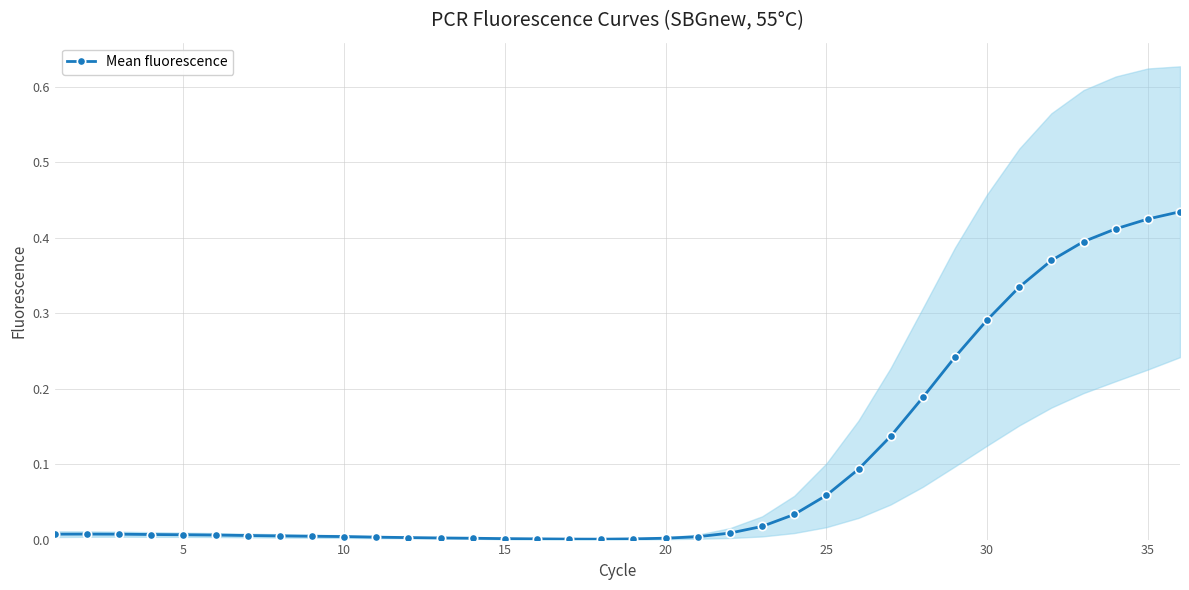

What is the sum of all values?

3.5